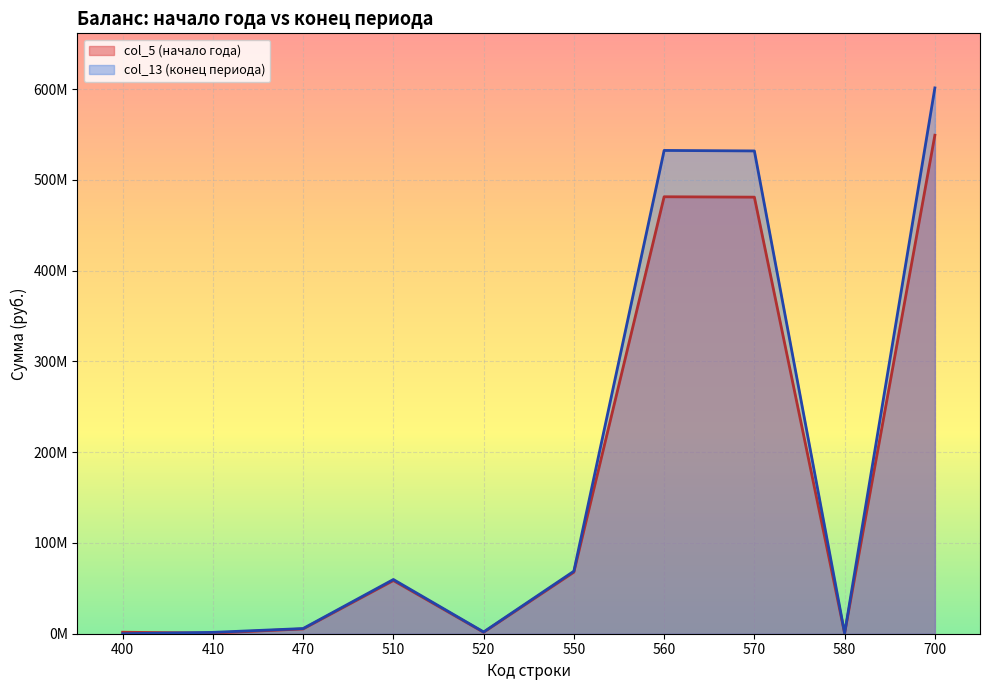

Rank the series at 700 from lowest to highest value.

col_5 (начало года), col_13 (конец периода)